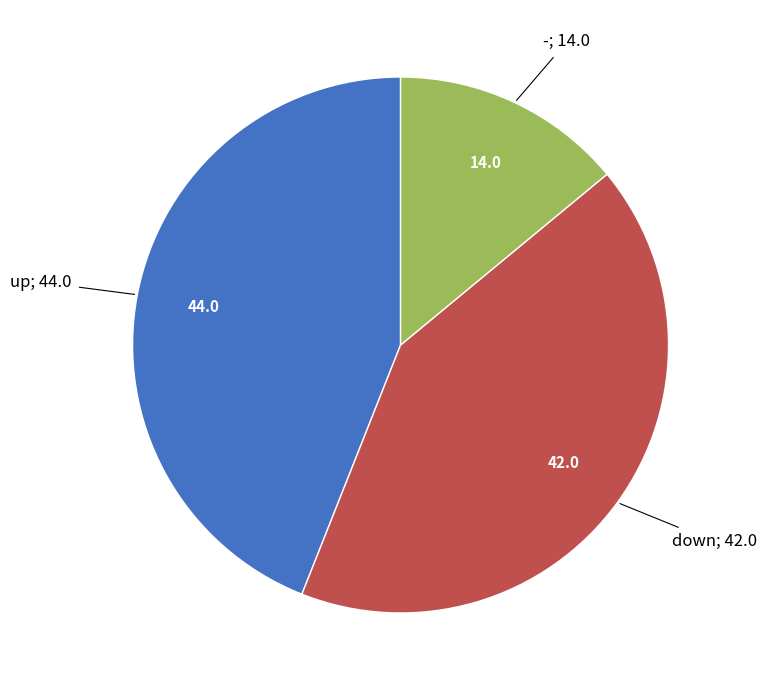

Is there any slice that represents more than half of the pie?

No